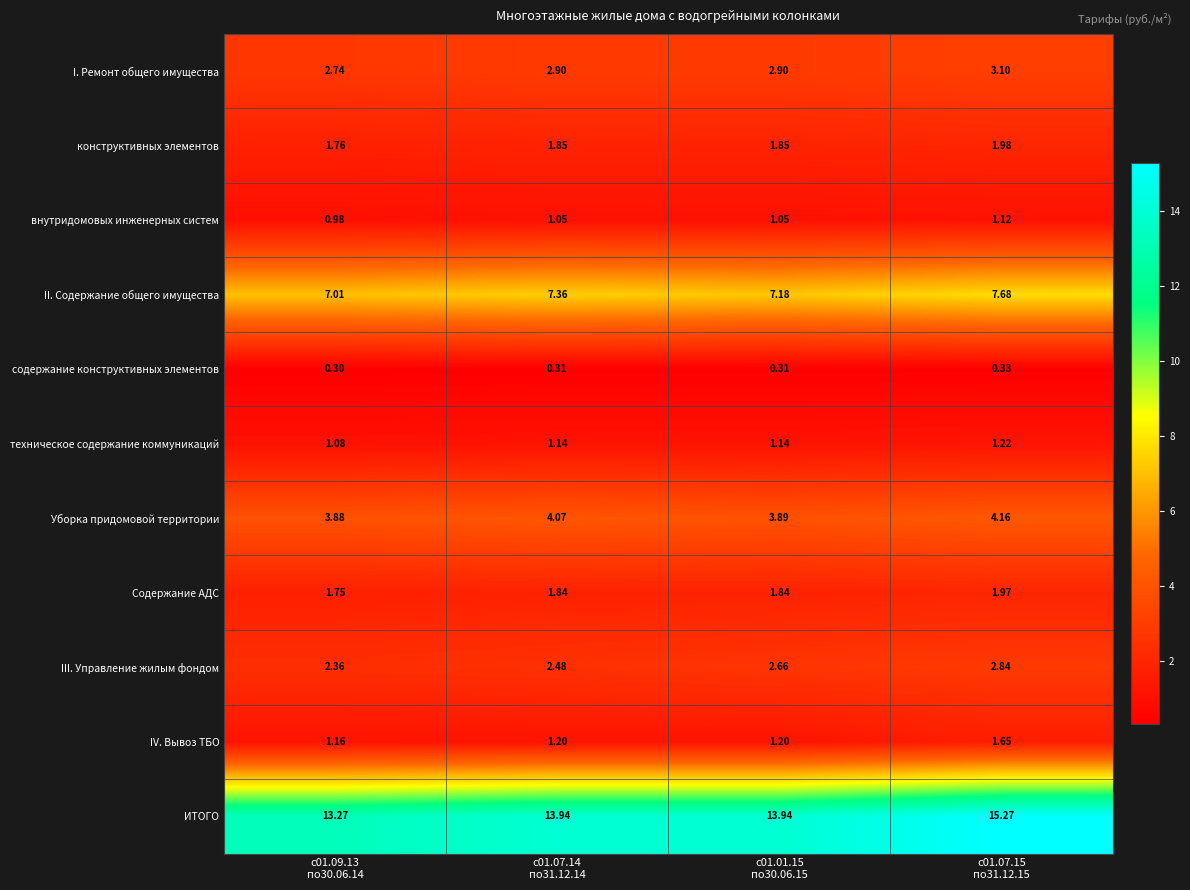

Which series has the widest spread of values?

ИТОГО